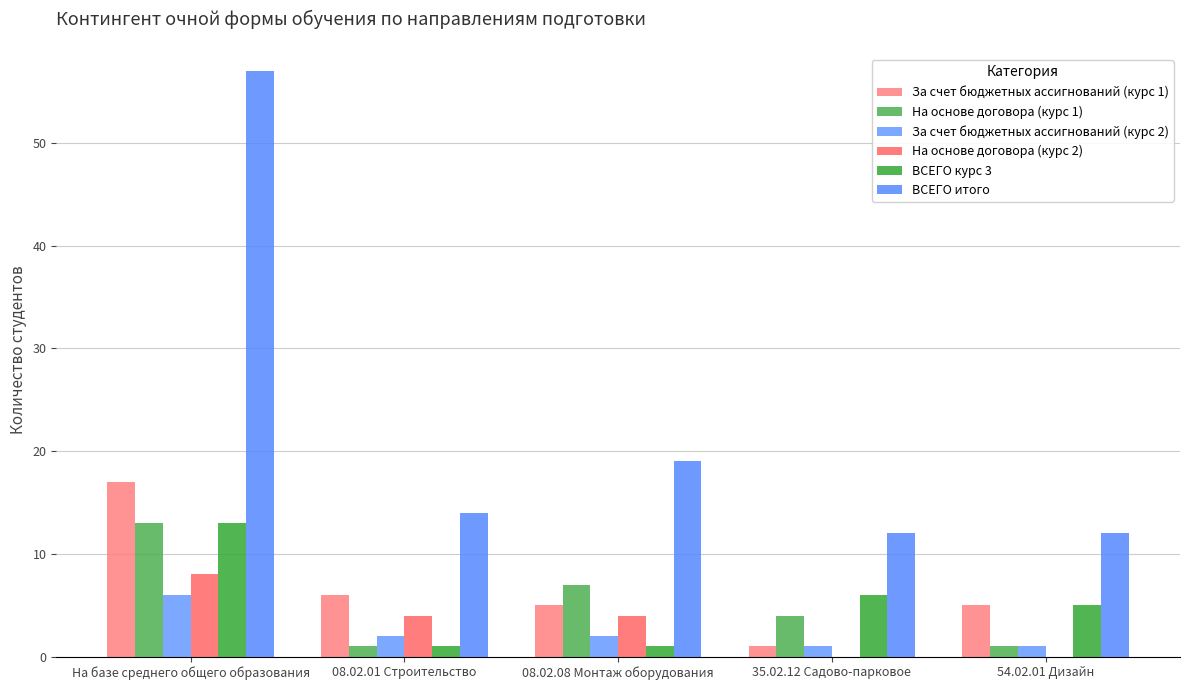

How many series are shown in this chart?

6